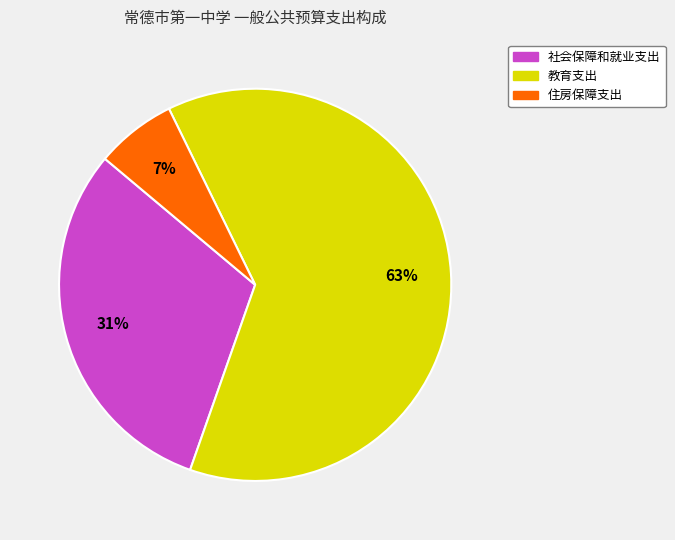

Is the sum of 住房保障支出 and 社会保障和就业支出 greater than half?

No